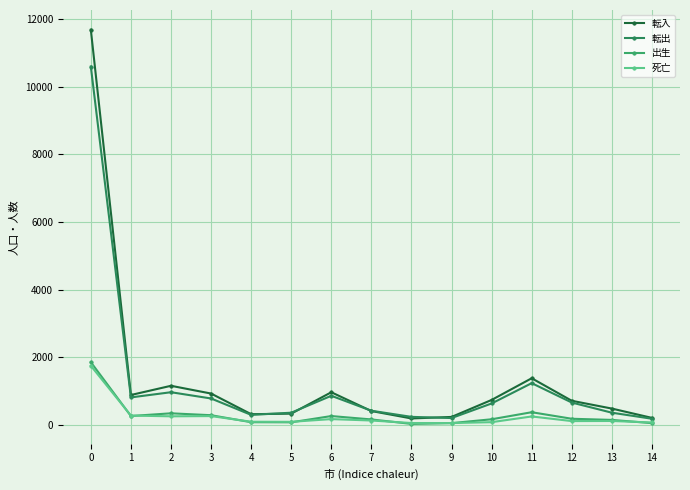

Is this an area chart (filled region under the line)?

No